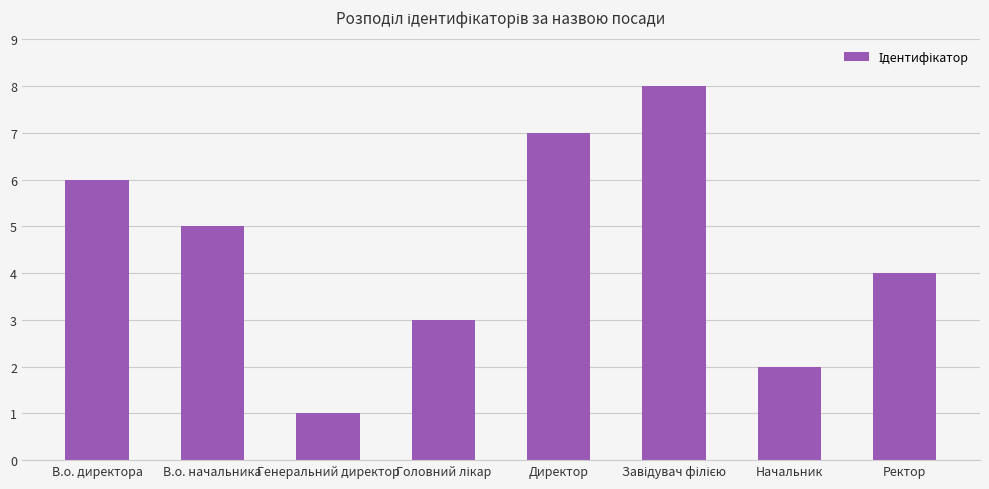

Which category has the lowest value across all series?

Генеральний директор